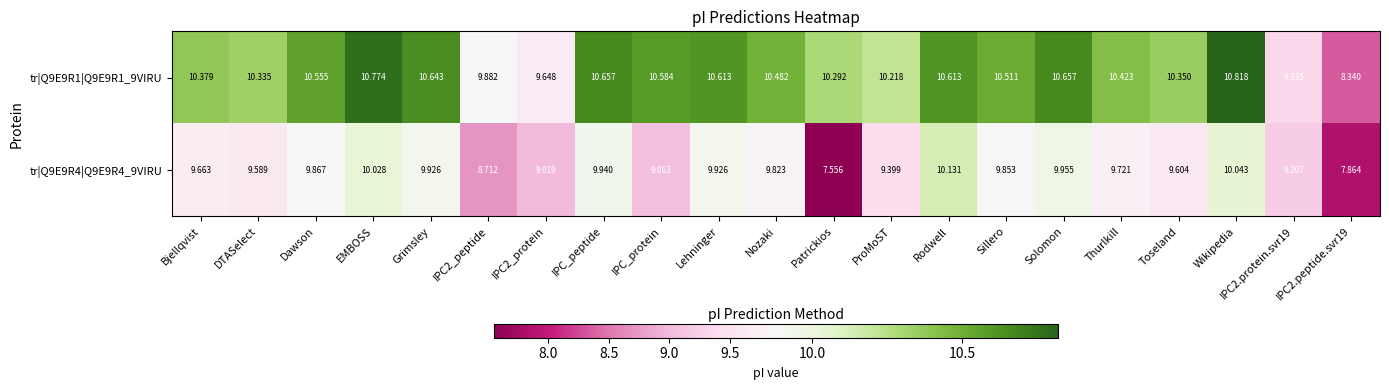

At which category does the chart reach its peak across all series?

Wikipedia